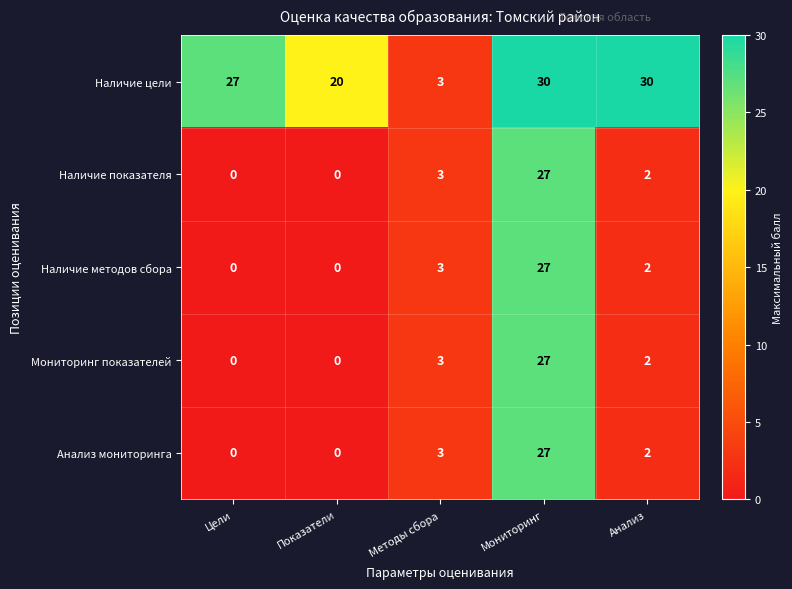

At how many categories does at least one series exceed 16?

4